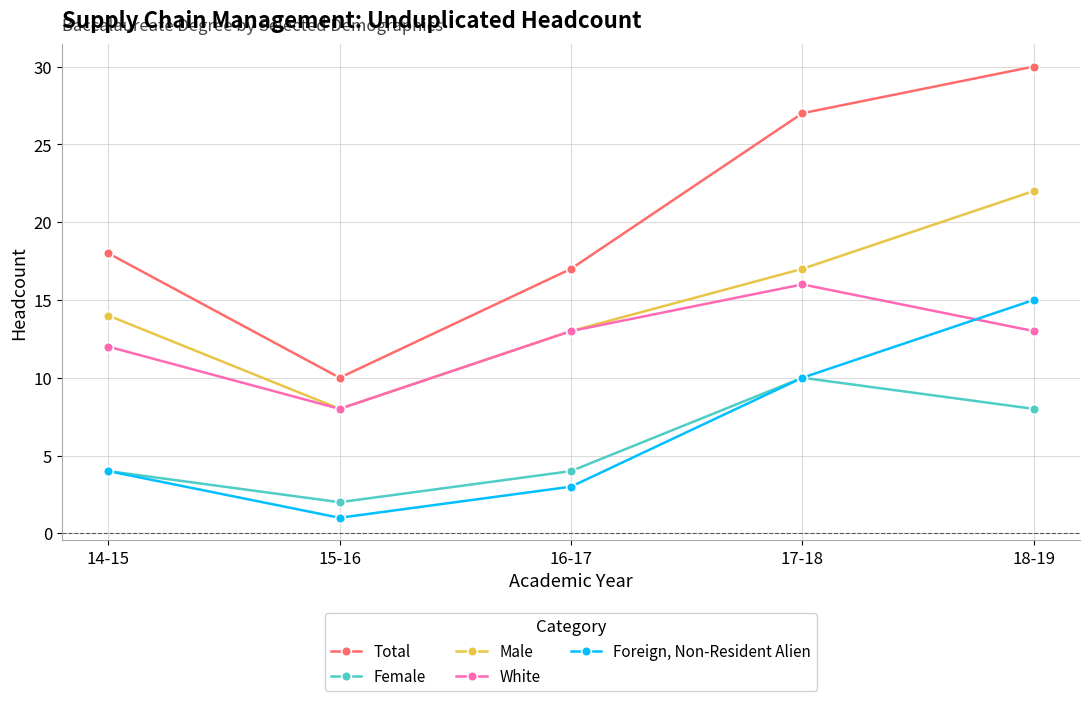

Which series changed the most between 15-16 and 17-18?

Total